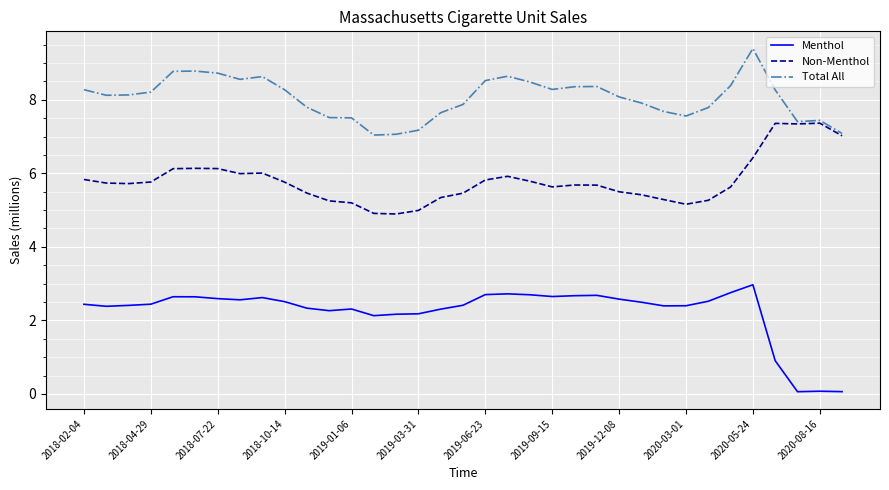

True or false: Menthol and Non-Menthol intersect in this chart.

False